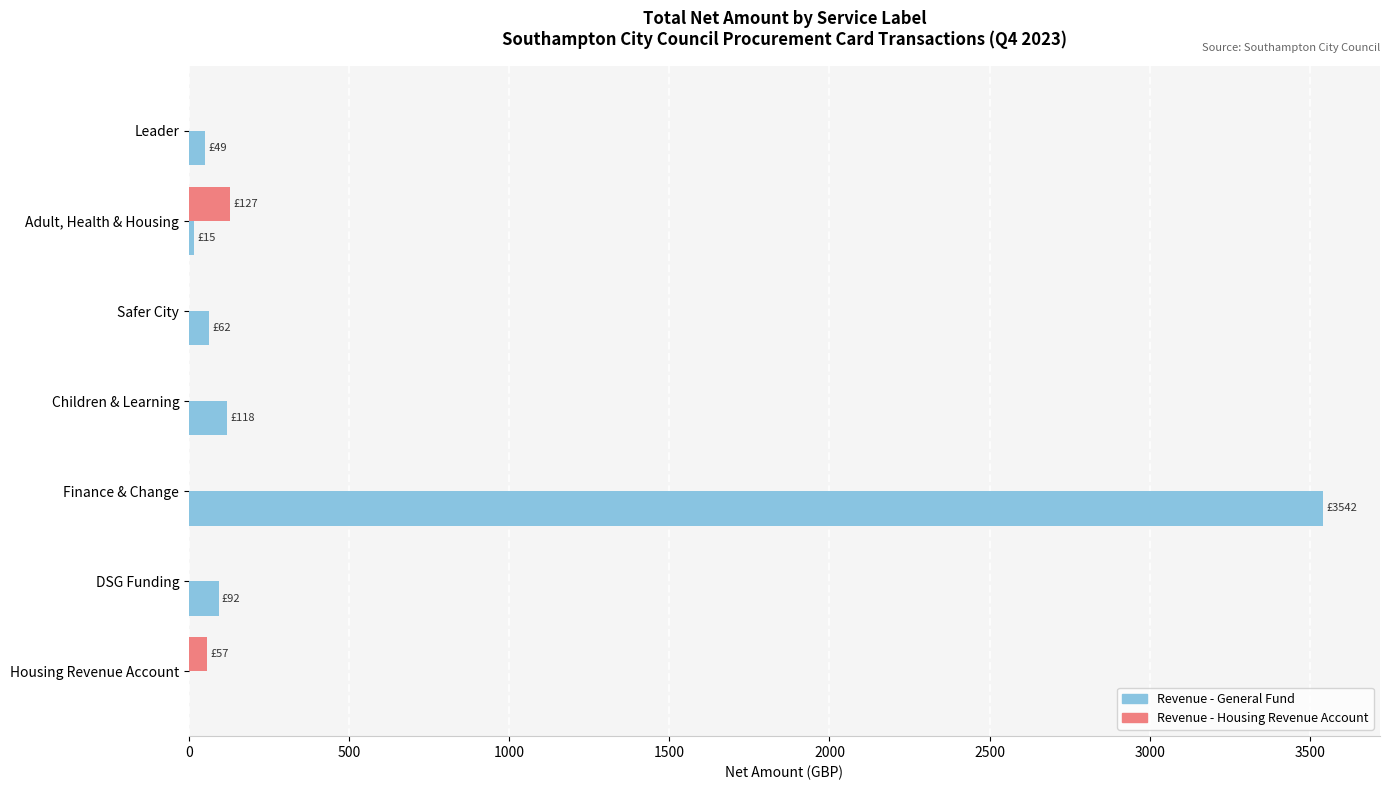

At which category is the sum across all series the highest?

Finance & Change